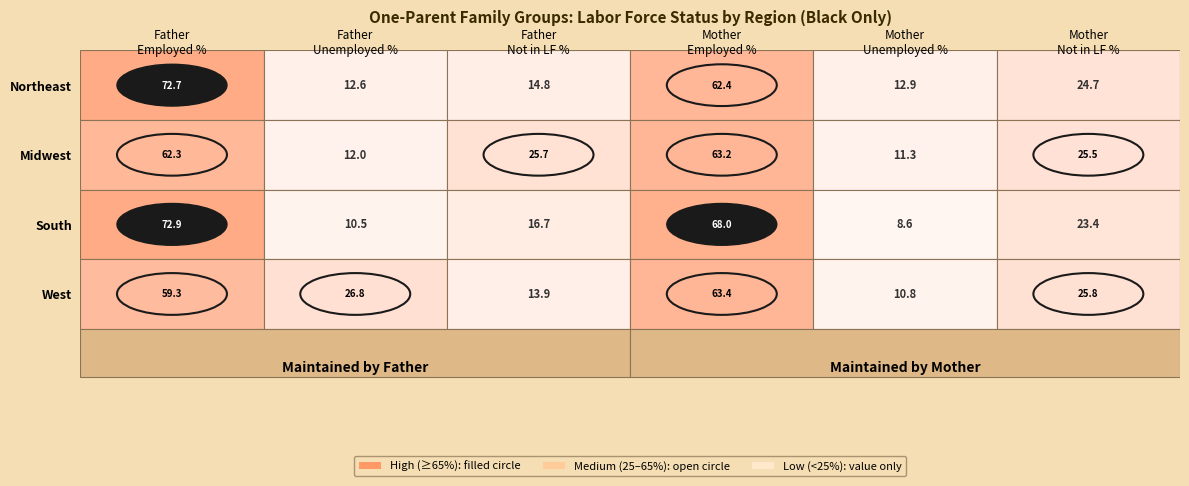

How many values in the Midwest series are below 25?

2